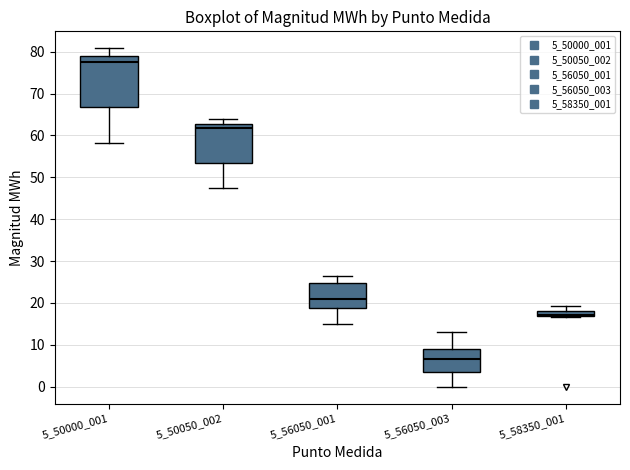

Which box has the highest median line?

5_50000_001